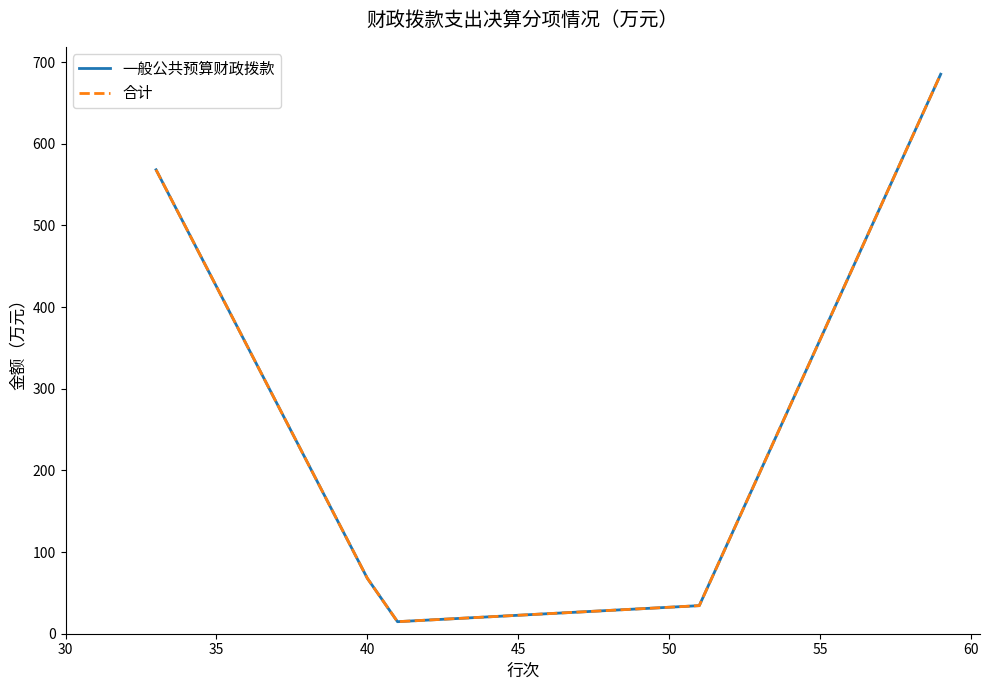

Does the chart have visible grid lines?

No